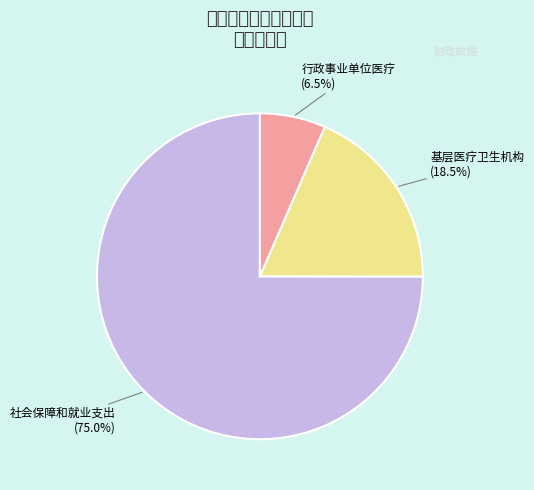

What percentage is the 基层医疗卫生机构 slice, to the nearest percent?

19%